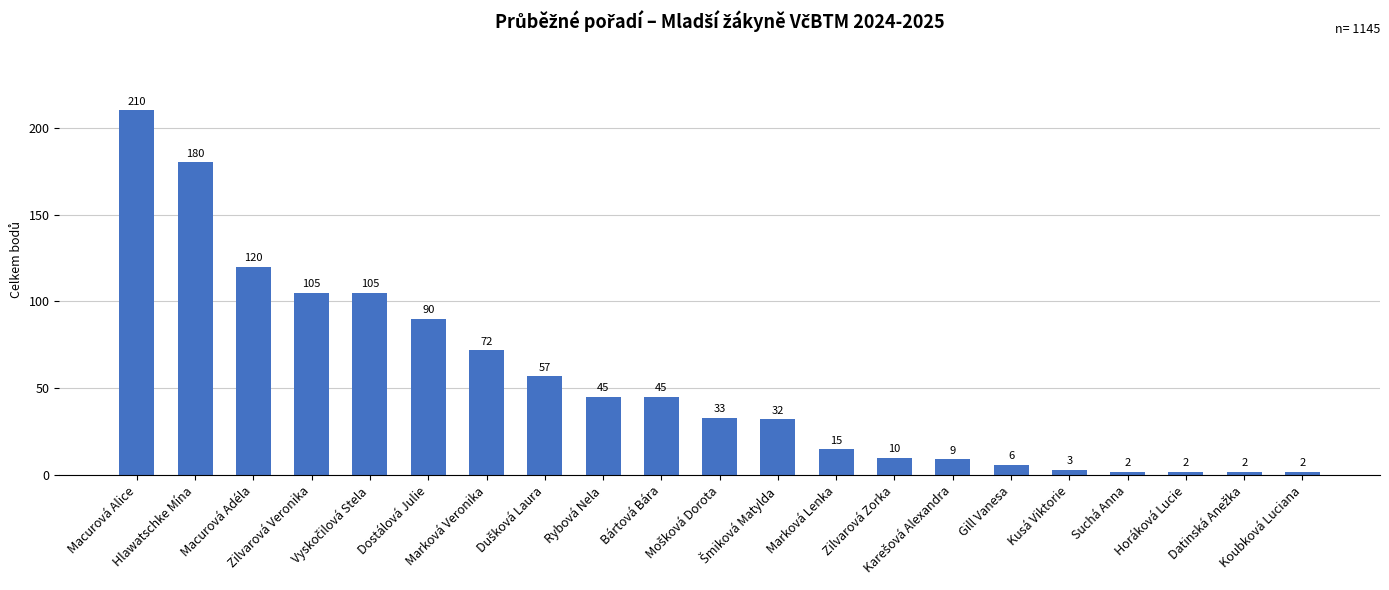

The chart shows a value of 115 at Hlawatschke Mína. True or false?

False